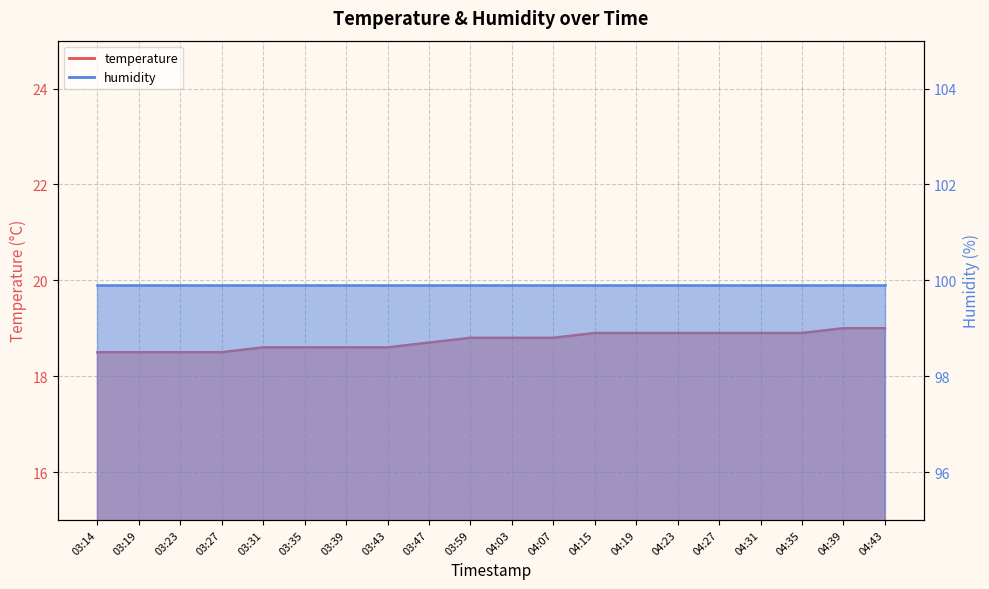

True or false: there are more than 2 points higher than both neighbors.

False